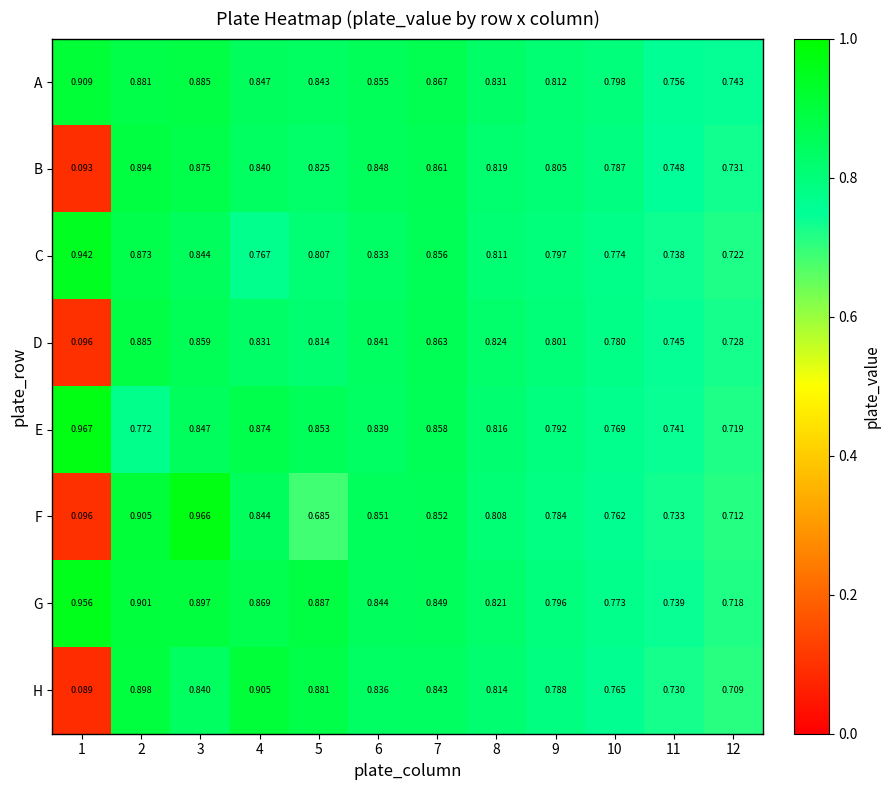

Which series has the largest total across all categories?

G